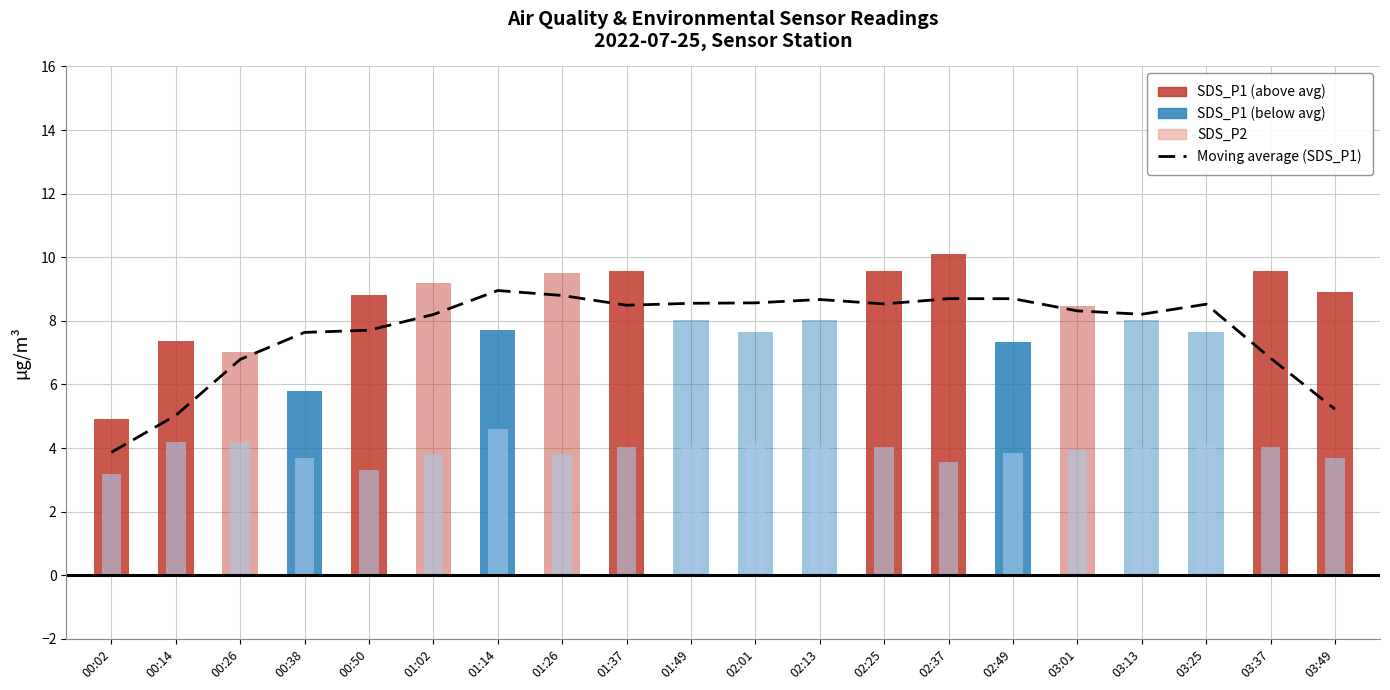

Reading right to left, list all the values displayed in this chart.

5.2	6.8	8.5	8.2	8.3	8.7	8.7	8.5	8.7	8.6	8.6	8.5	8.8	9.0	8.2	7.7	7.6	6.8	5.0	3.9